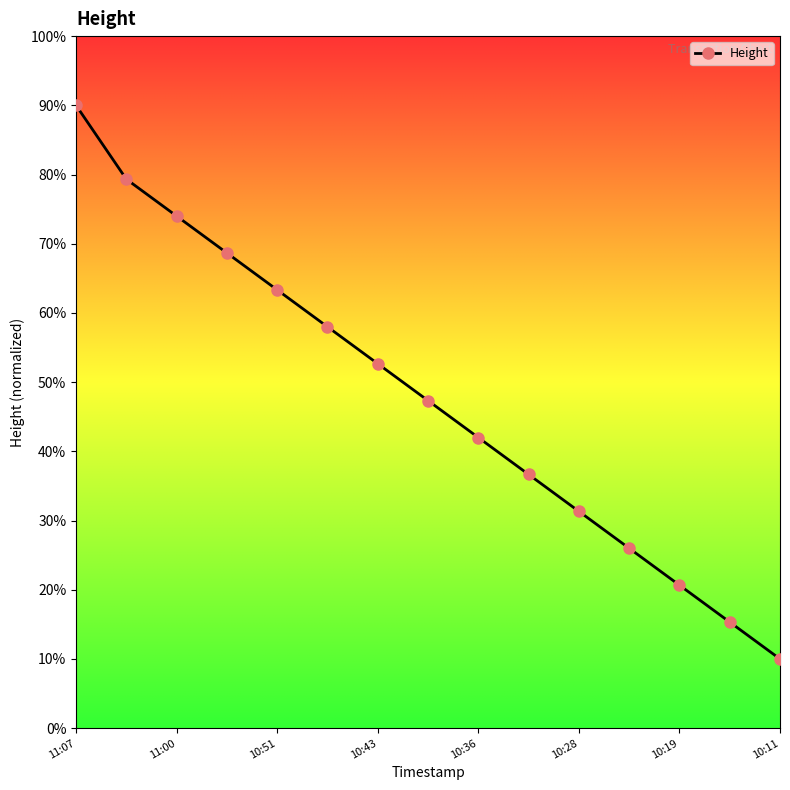

What is the value of the 4th point from the left?

68.7